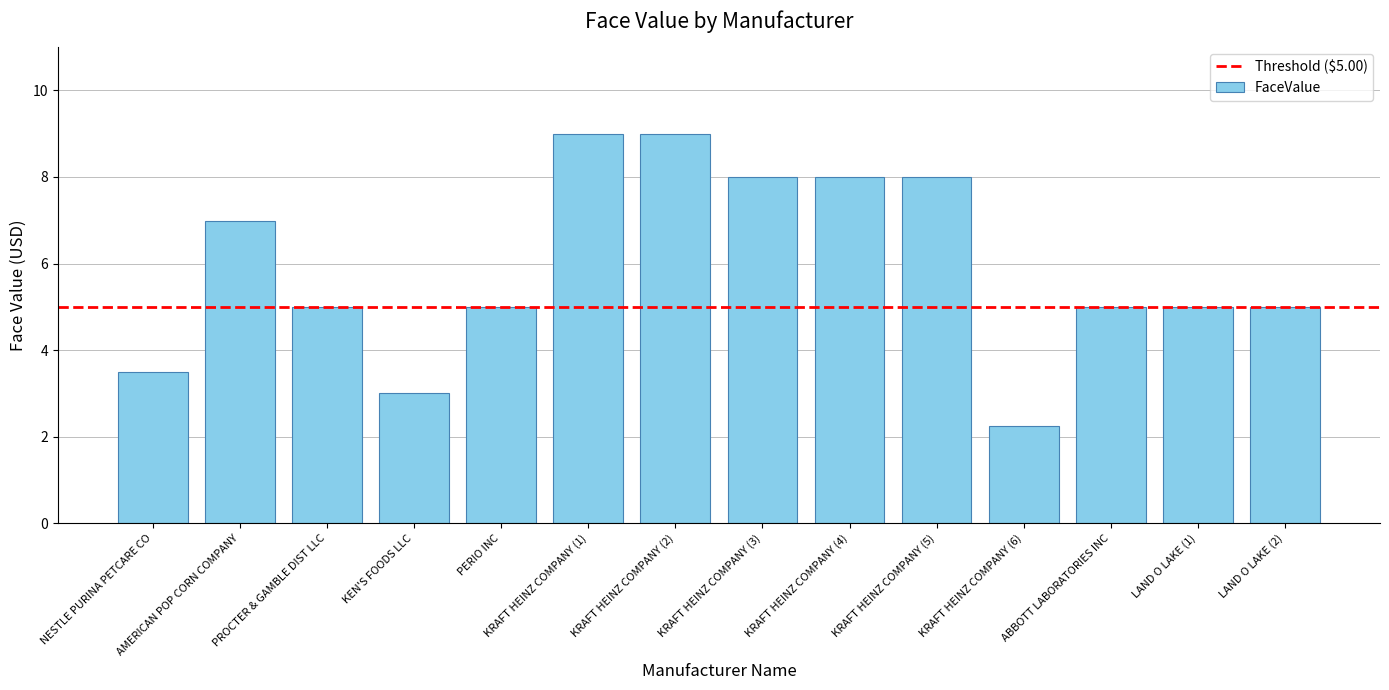

What is the ratio of the value at KRAFT HEINZ COMPANY (2) to the value at PROCTER & GAMBLE DIST LLC?

1.8